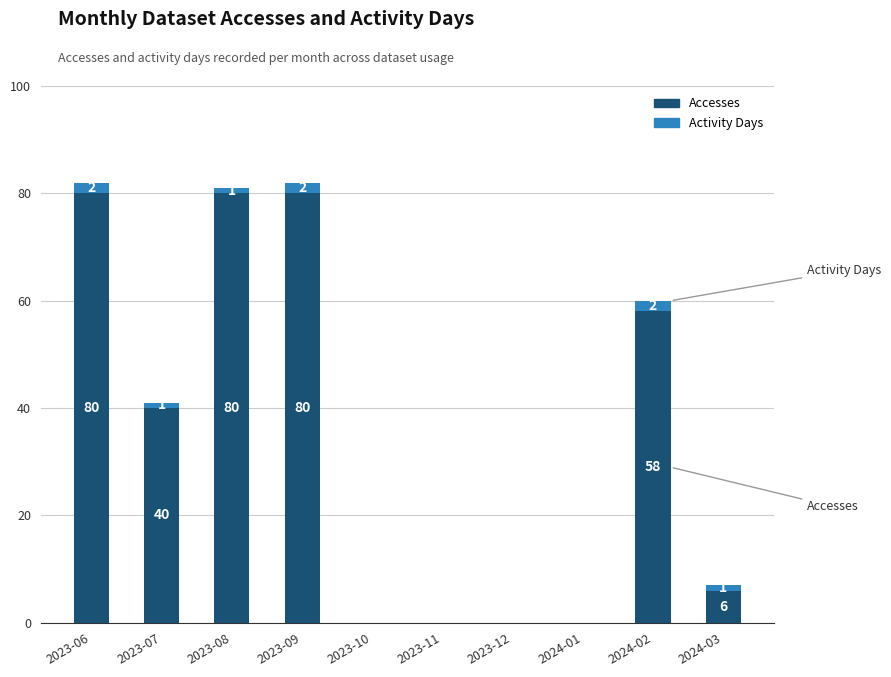

The value of Accesses at 2024-01 is 24. True or false?

False